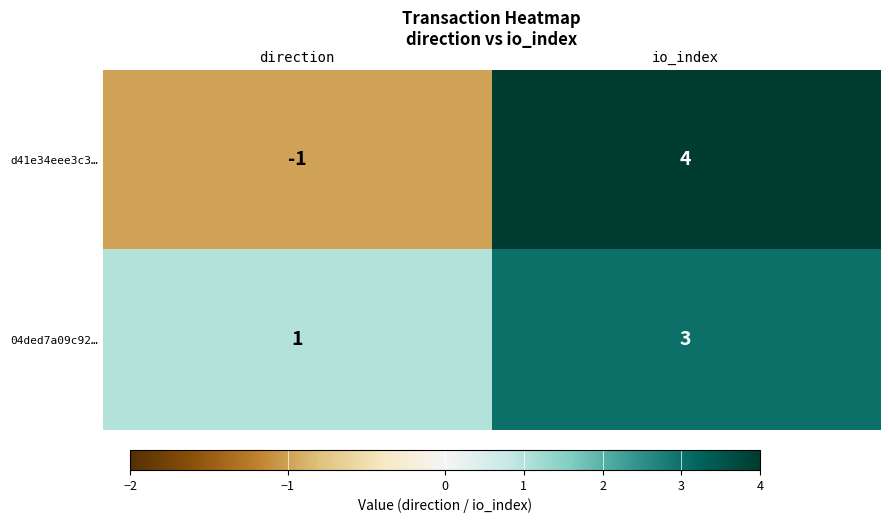

At which category does the chart reach its minimum across all series?

direction